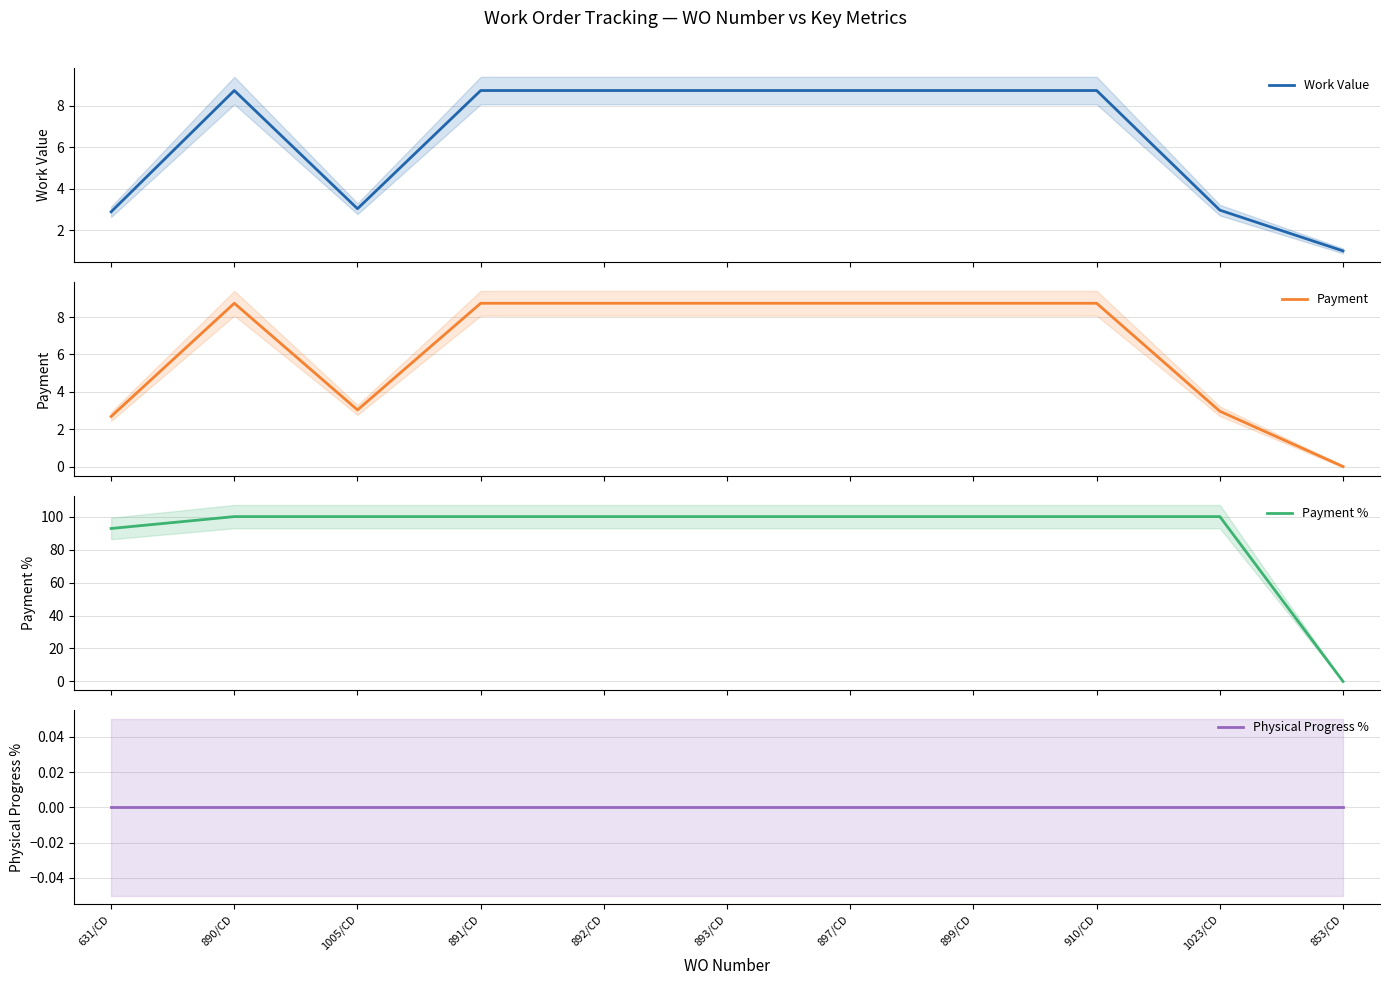

True or false: Payment % has more than 2 interior local peaks.

False